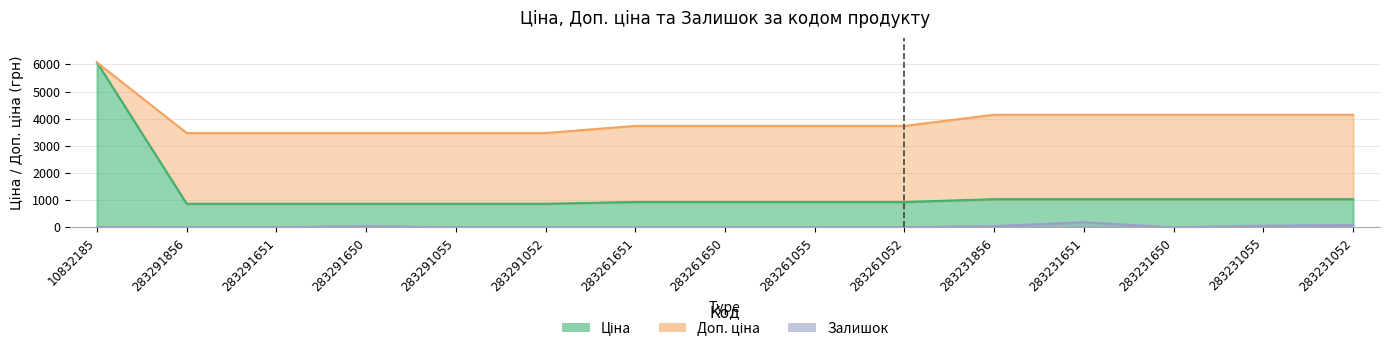

How many interior local peaks does the Залишок series have?

2